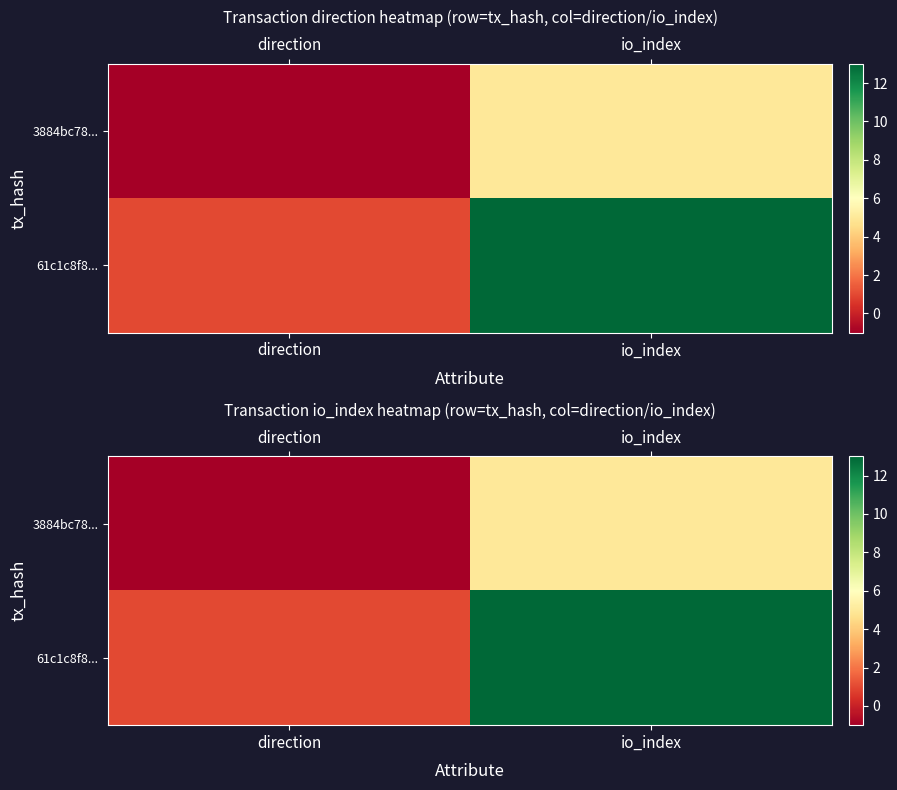

Count the 3884bc78... values in the range -1 to 5.

2